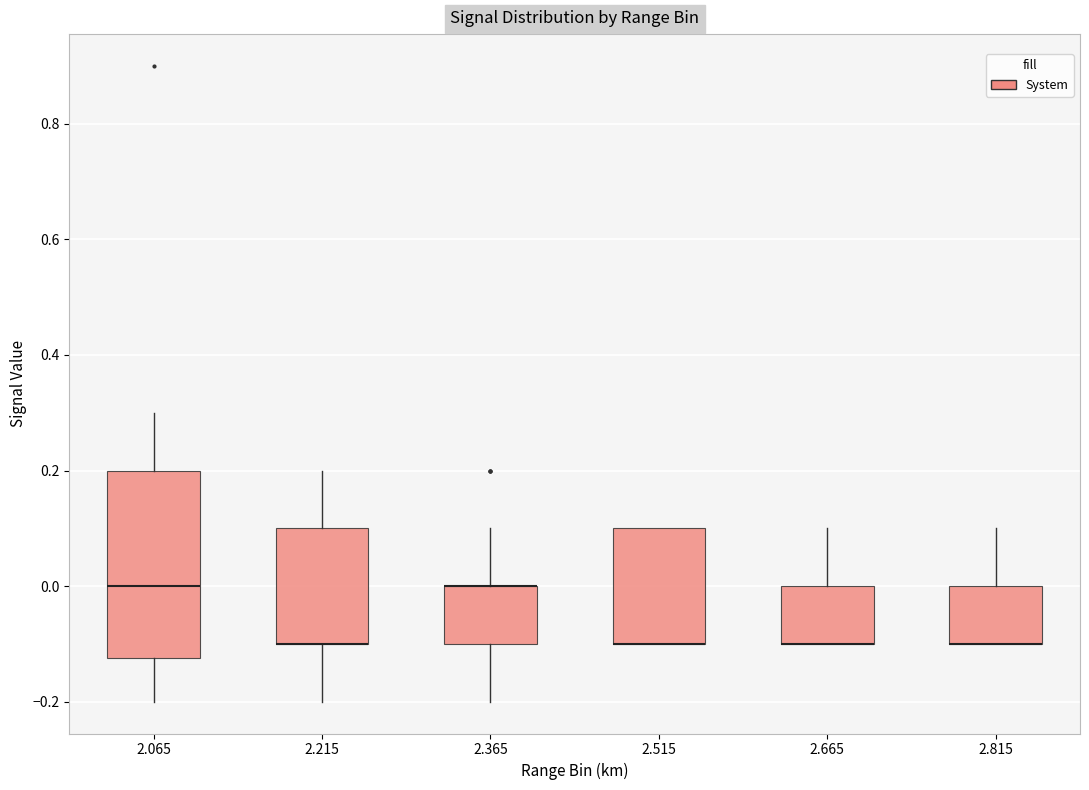

Reading left to right, read every box against the y-axis: the position of its median line, the range the box covers, and the ends of its whiskers. The values are not printed on the chart, so give them approximately, as read against the axis.

2.065: median 0.00, box -0.12 to 0.20, whiskers -0.20 to 0.30
2.215: median -0.10 (drawn on the box's lower edge), box -0.10 to 0.10, whiskers -0.20 to 0.20
2.365: median 0.00 (drawn on the box's upper edge), box -0.10 to 0.00, whiskers -0.20 to 0.10
2.515: median -0.10 (drawn on the box's lower edge), box -0.10 to 0.10, whiskers -0.10 to 0.10
2.665: median -0.10 (drawn on the box's lower edge), box -0.10 to 0.00, whiskers -0.10 to 0.10
2.815: median -0.10 (drawn on the box's lower edge), box -0.10 to 0.00, whiskers -0.10 to 0.10